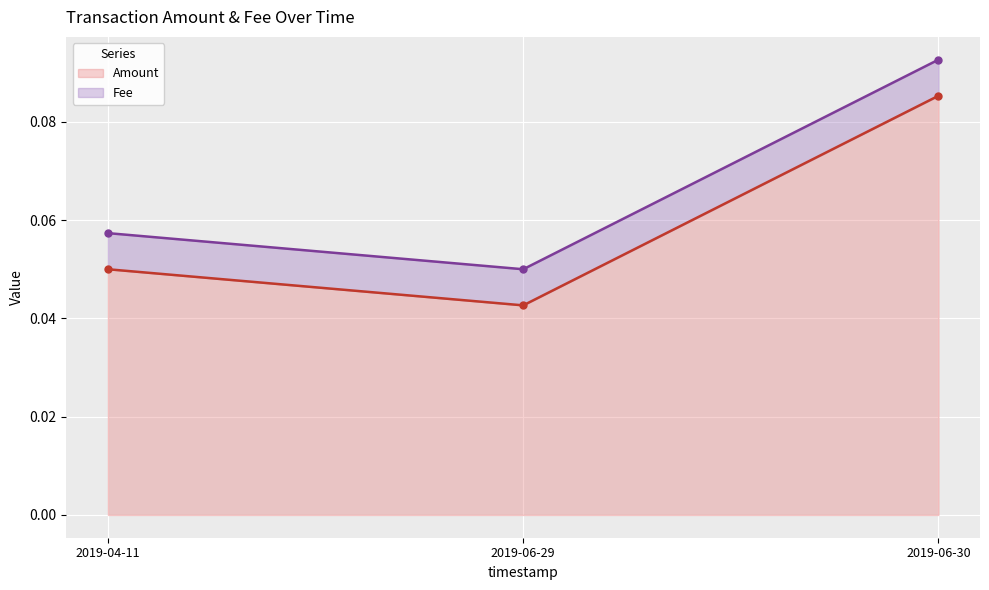

Reading left to right, extract all data points from this chart.

Amount line: 2019-04-11=0.1	2019-06-29=0.0	2019-06-30=0.1
Fee line: 2019-04-11=0.1	2019-06-29=0.1	2019-06-30=0.1